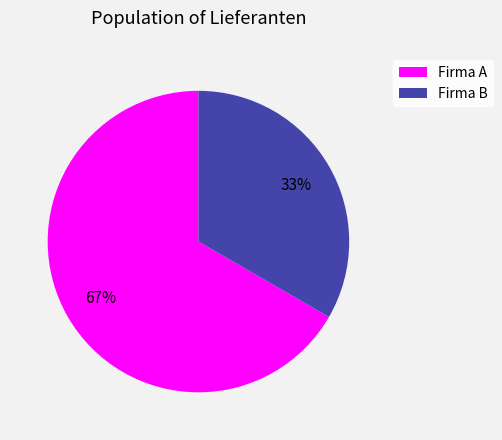

Count the number of slices in the pie.

2